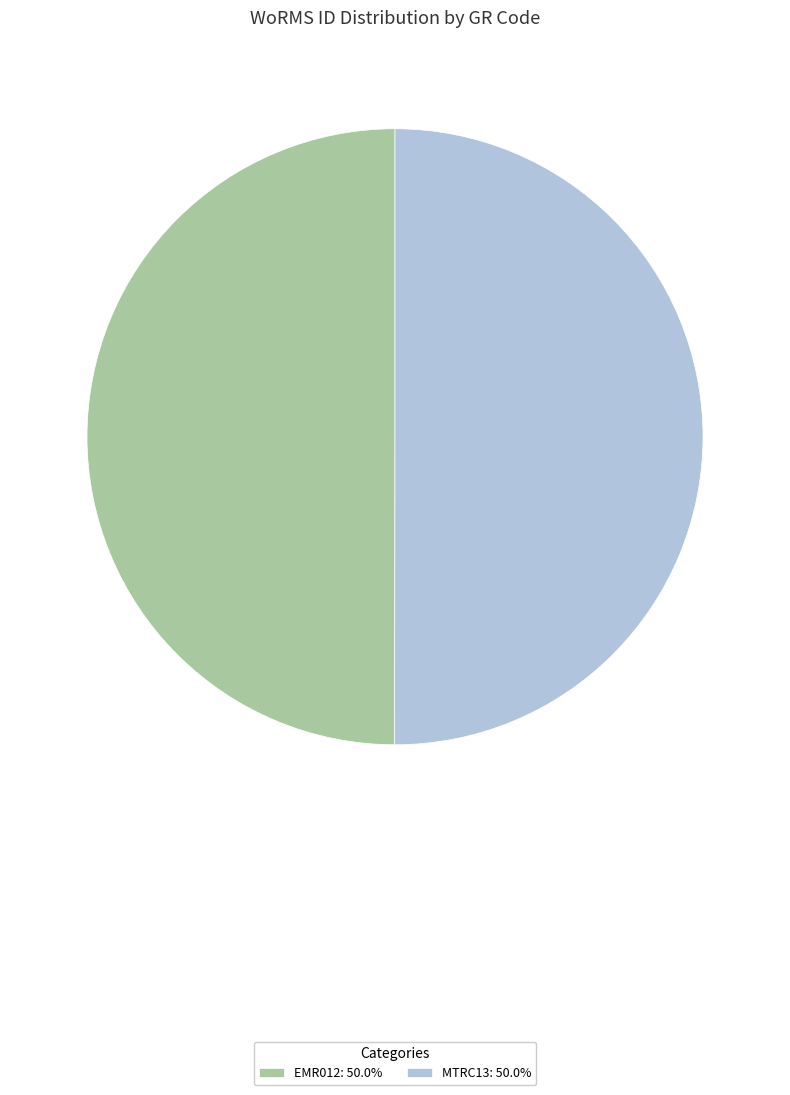

Approximately how many times larger is the value at MTRC13: 50.0% compared to EMR012: 50.0%?

1.0